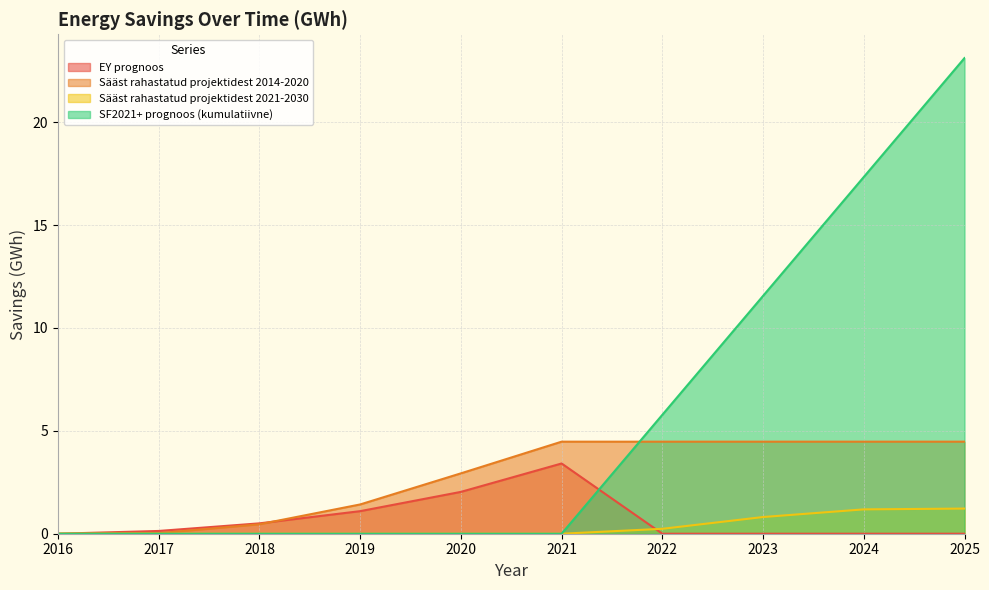

What is the difference between the second highest and minimum values in the EY prognoos series?

2.0